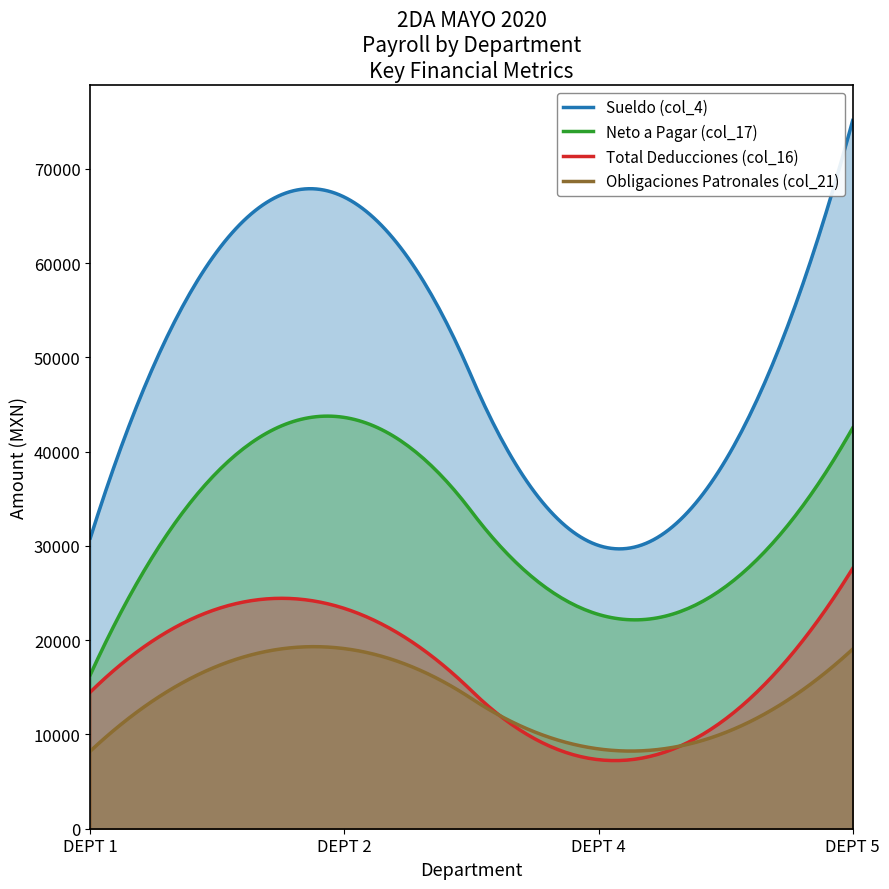

True or false: Total Deducciones (col_16) has a value of 14546.5 at 1.

False